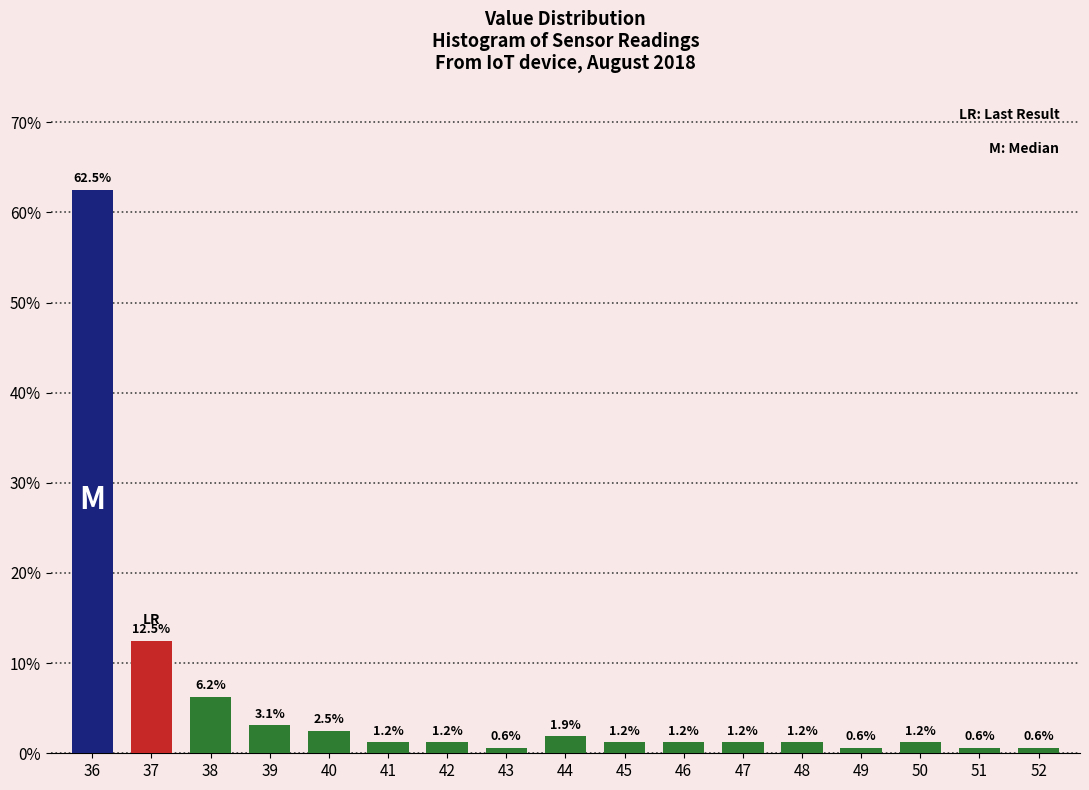

Is it true that the value at 51 is 0.6?

True